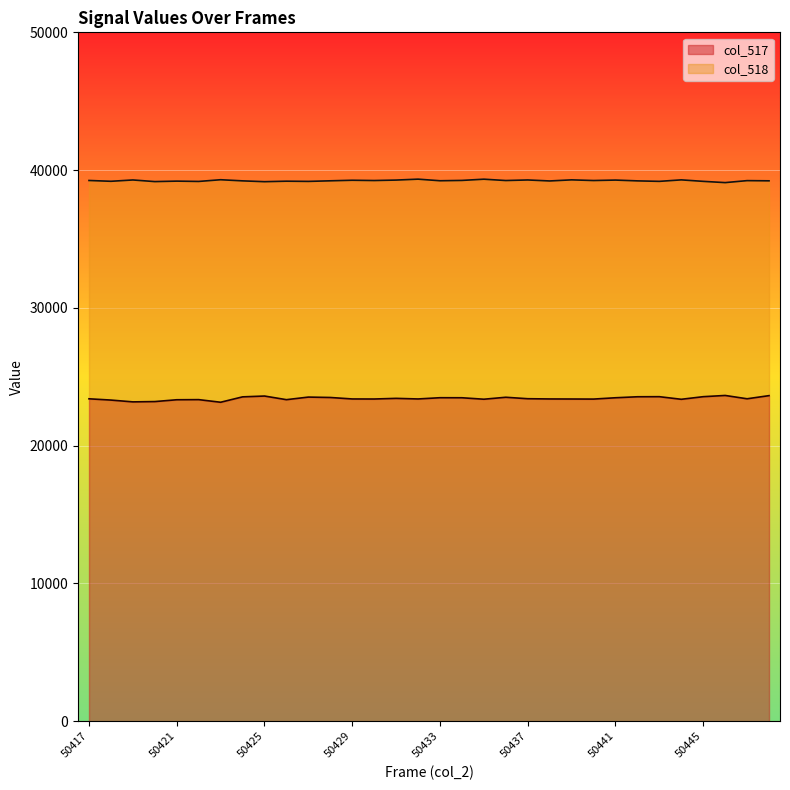

Between 50419 and 50442, which series saw the biggest shift?

col_517